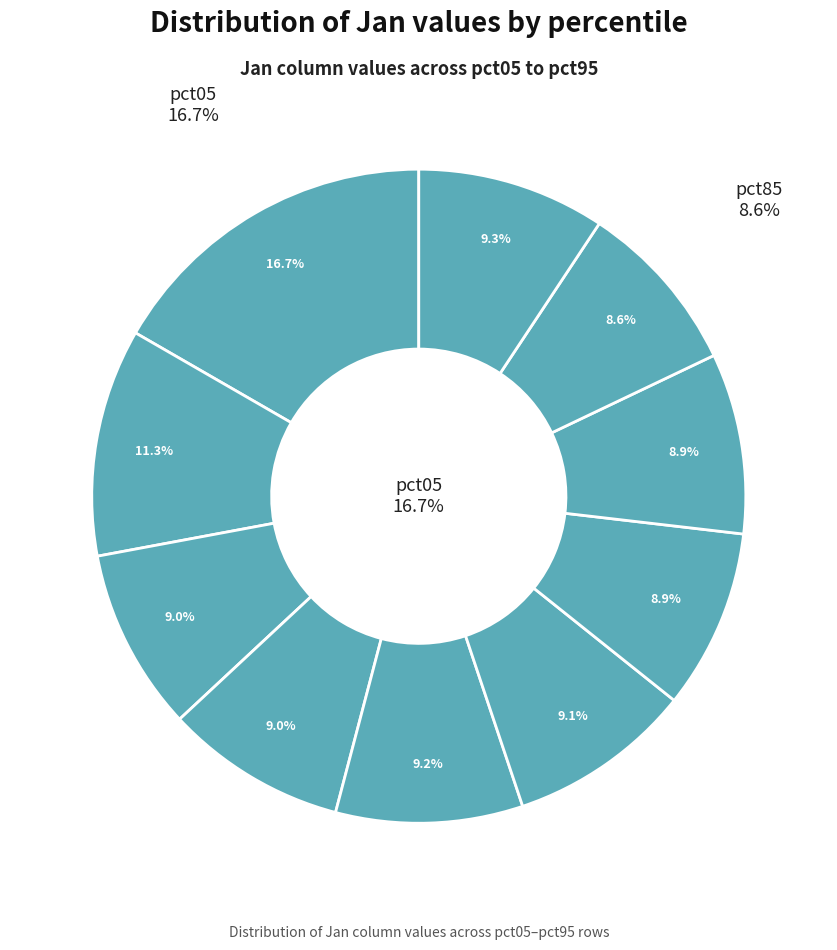

How many slices are in this pie chart?

10